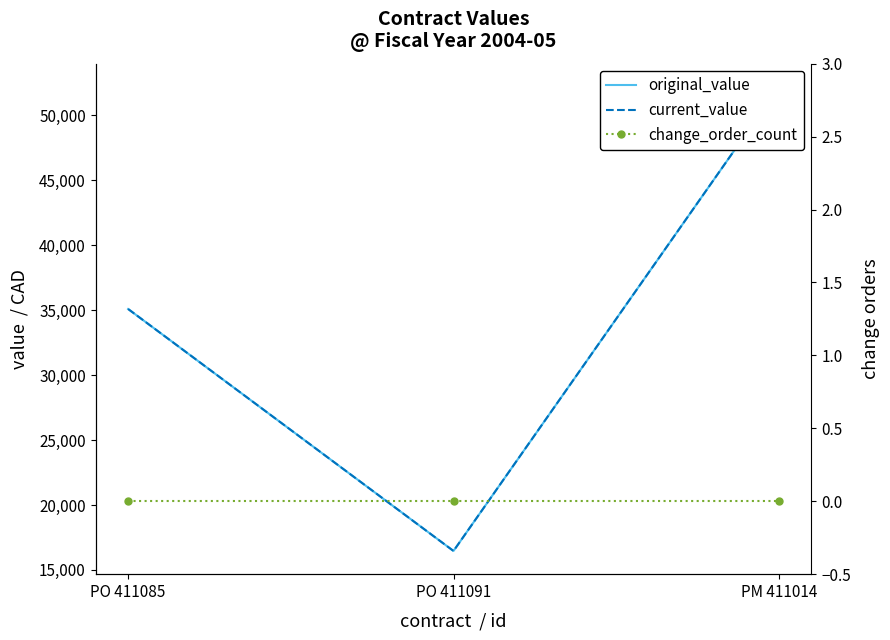

What is the minimum value for original_value?

16460.0